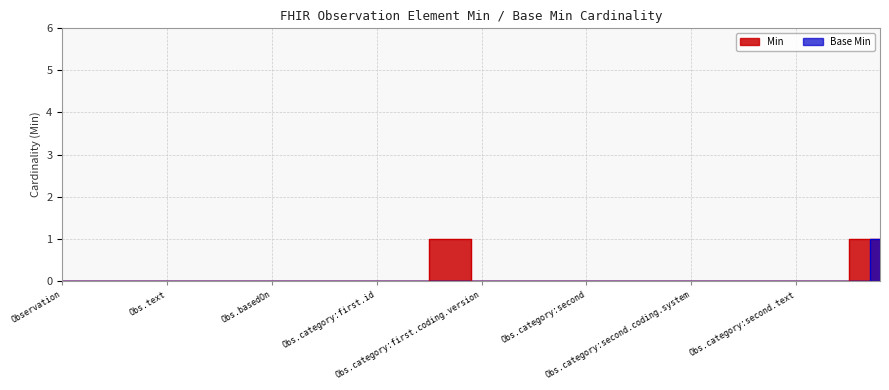

Which series has the largest total across all categories?

Min